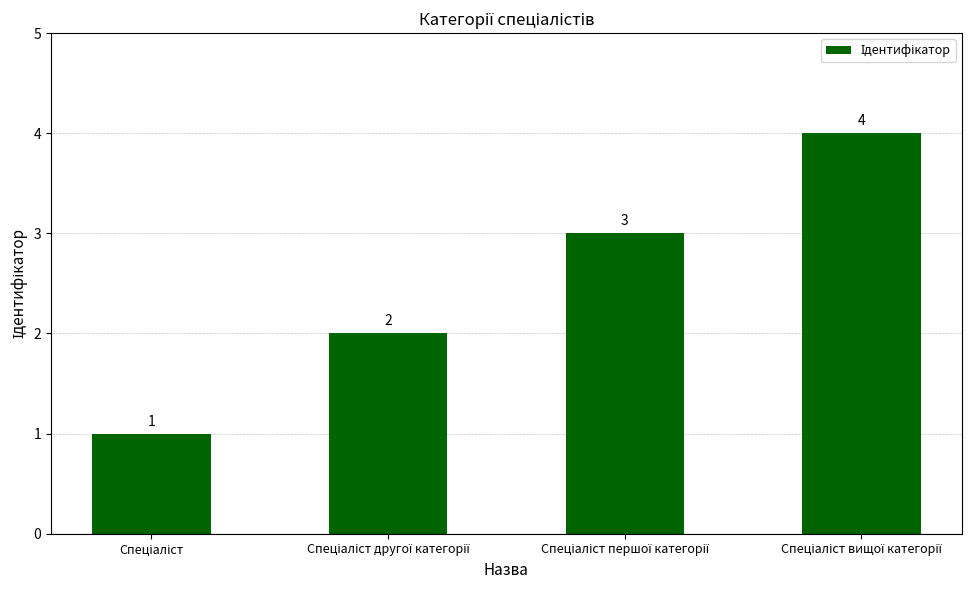

What is the sum of all values?

10